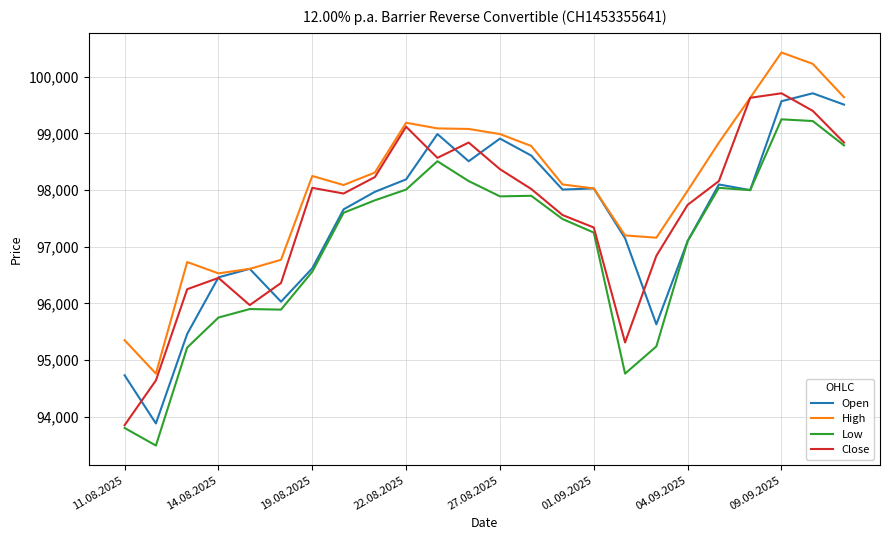

After their last crossing, which series has the higher values: Close or Open?

Open